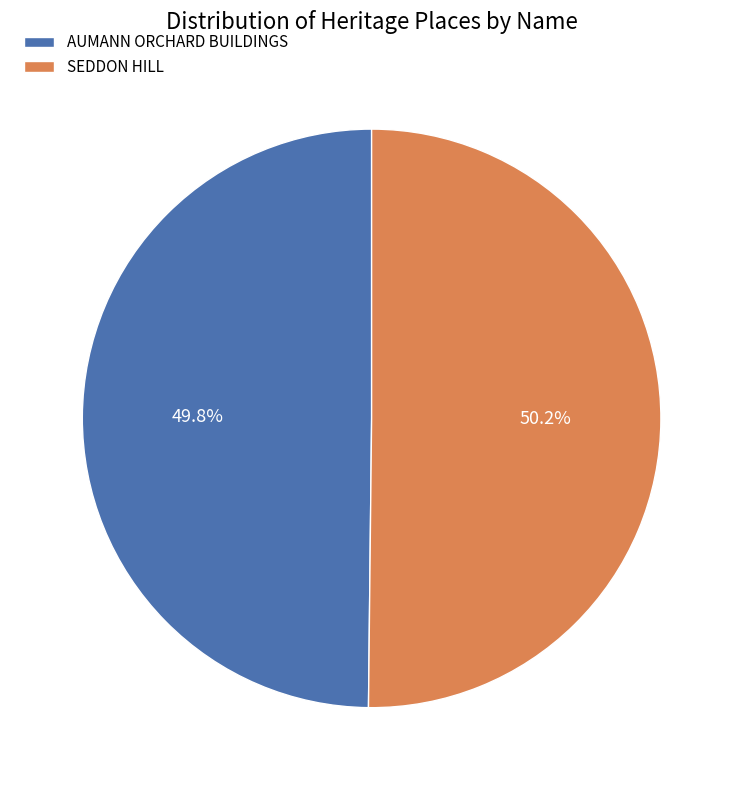

What percentage is NOT represented by AUMANN ORCHARD BUILDINGS?

50.2%